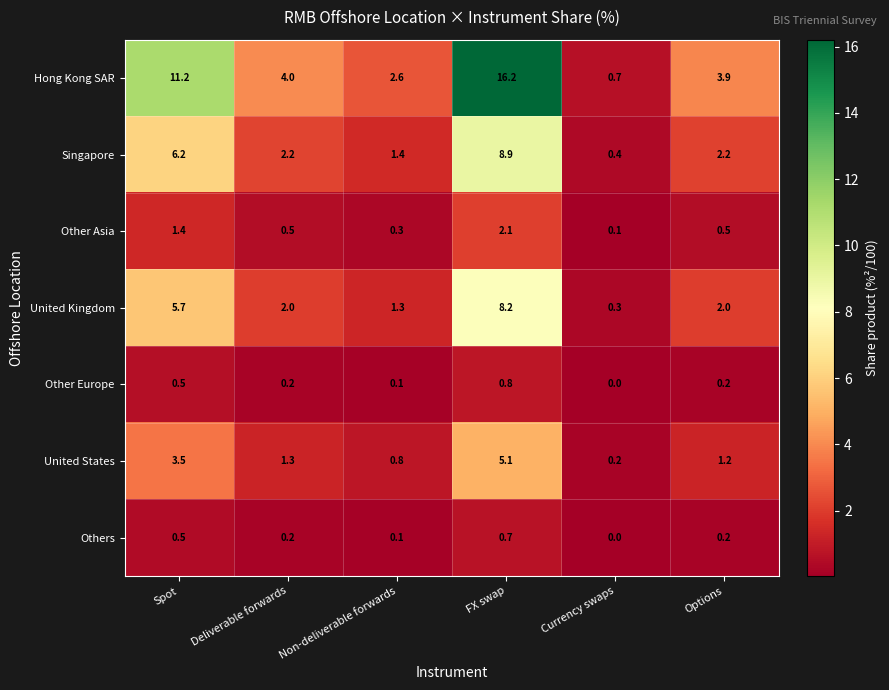

What is the difference between the maximum and minimum values in the Hong Kong SAR series?

15.5